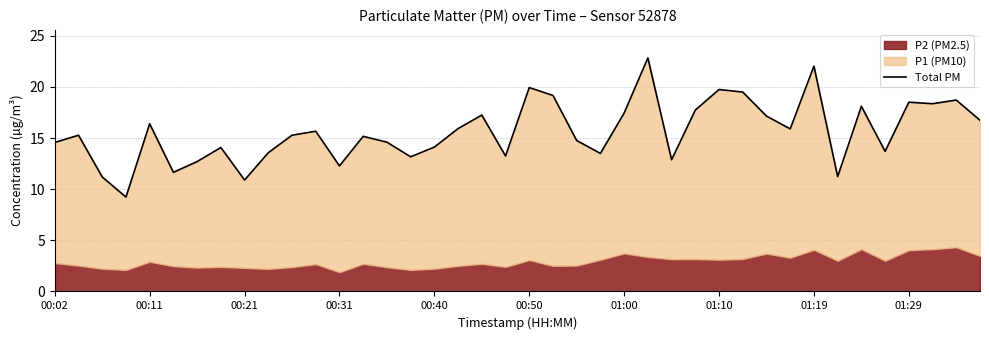

At which label is the value closest to 16?

17